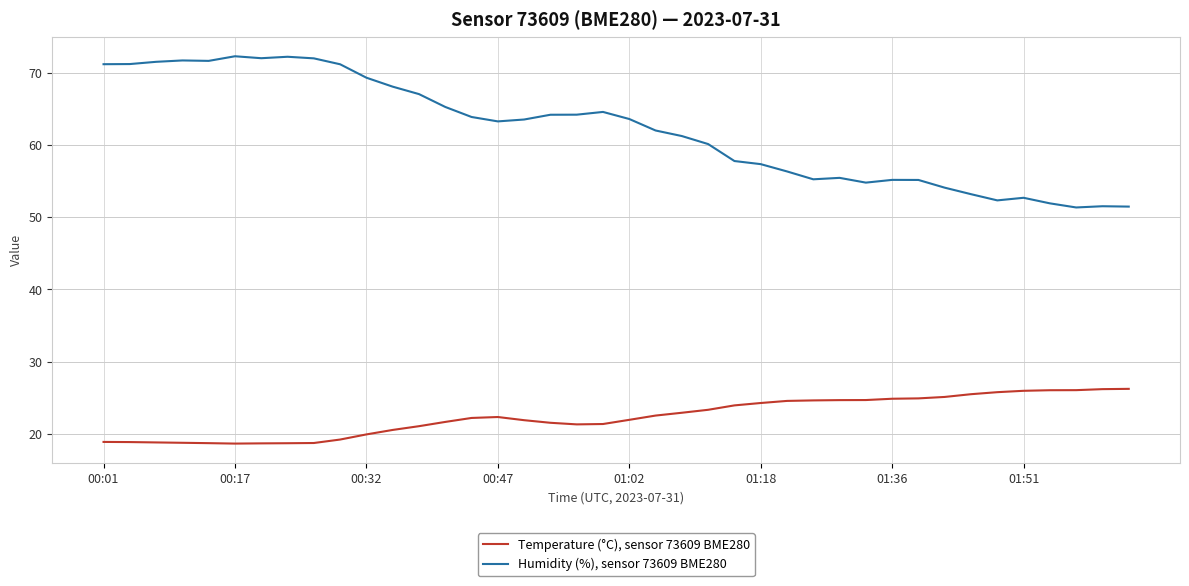

True or false: Humidity (%), sensor 73609 BME280 and Temperature (°C), sensor 73609 BME280 cross at least once.

False